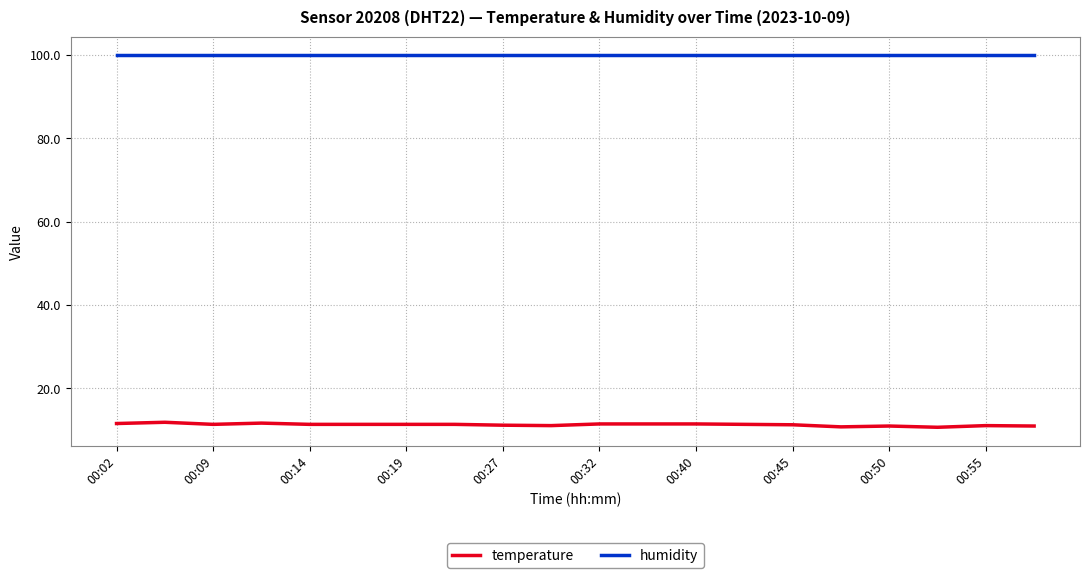

Does the chart display data point markers on the line(s)?

No